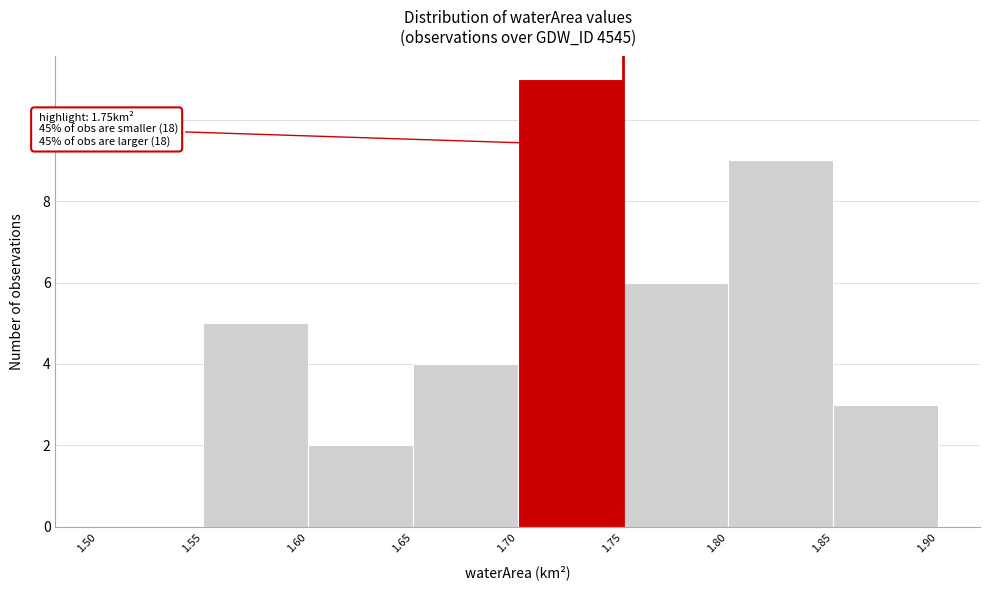

Over which range of the x-axis is the bar tallest?

1.70 to 1.75